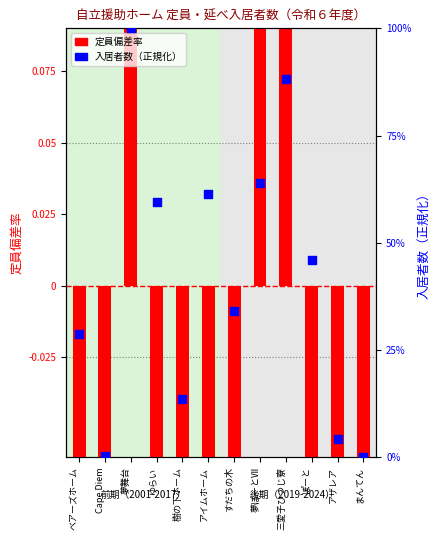

What is the total value across all series at アザレア?

4.2